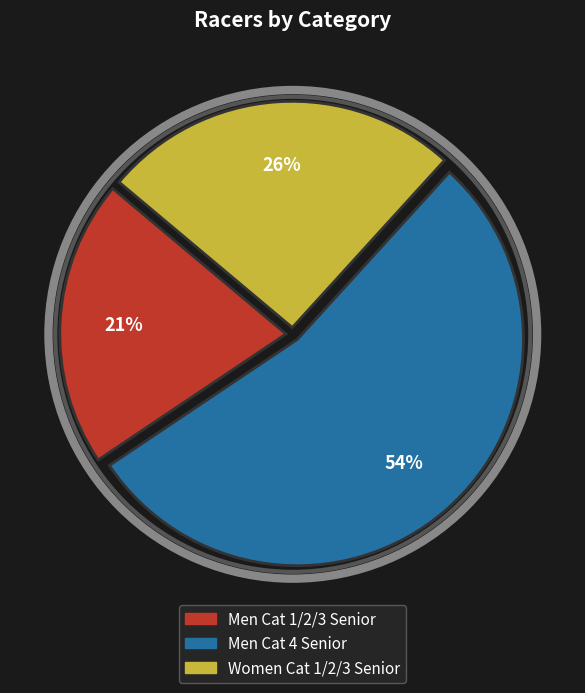

Which slice is the smallest?

Men Cat 1/2/3 Senior